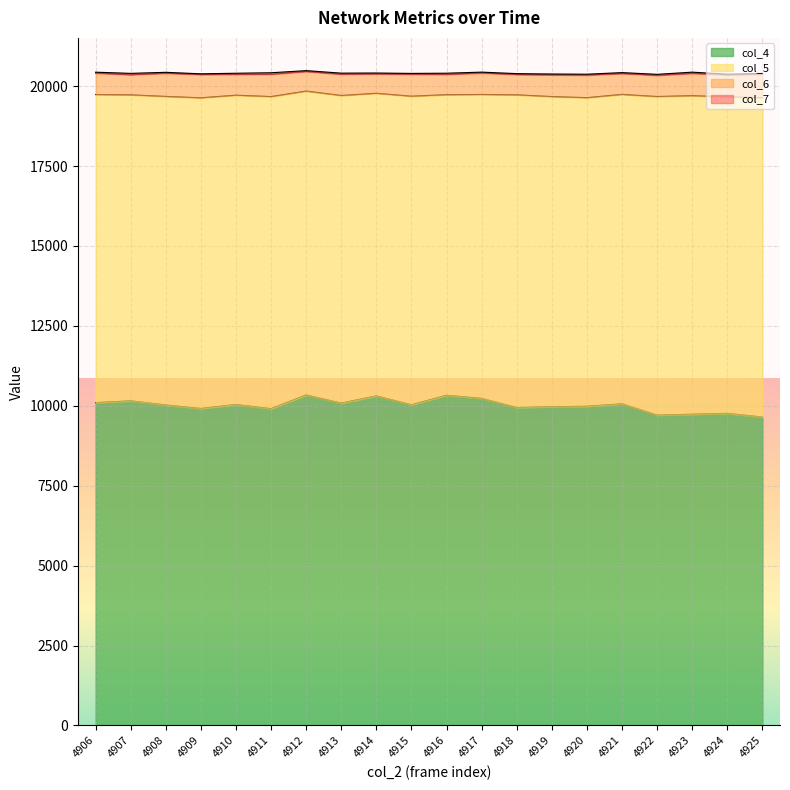

The col_6 series shows 614 at 4912. True or false?

True